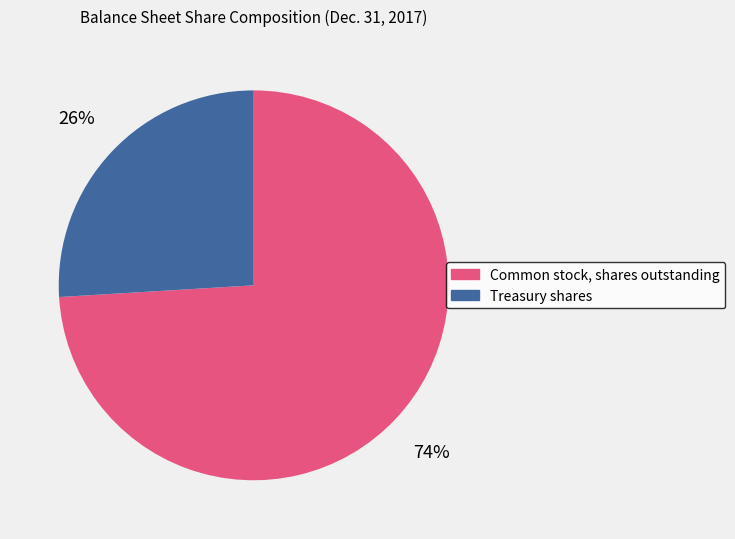

Combined, do Common stock, shares outstanding and Treasury shares account for over 50%?

Yes